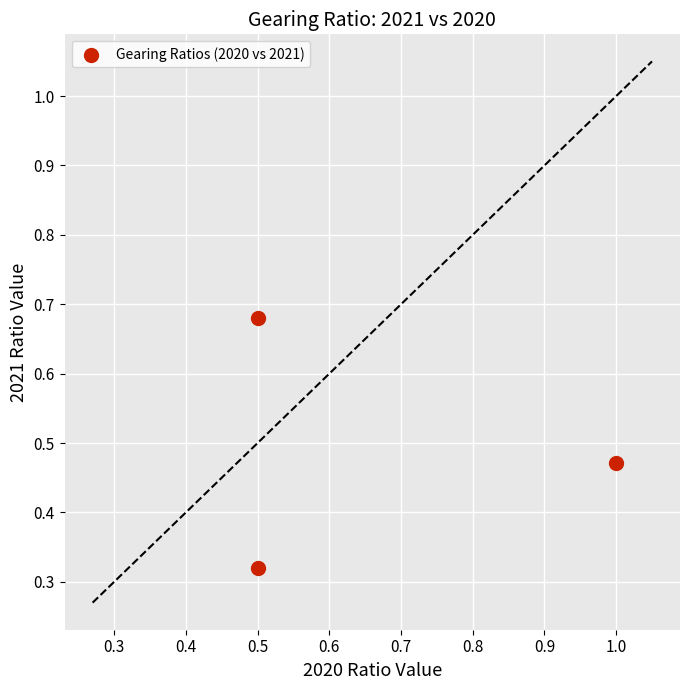

What is the range of Y values (max minus min)?

0.4